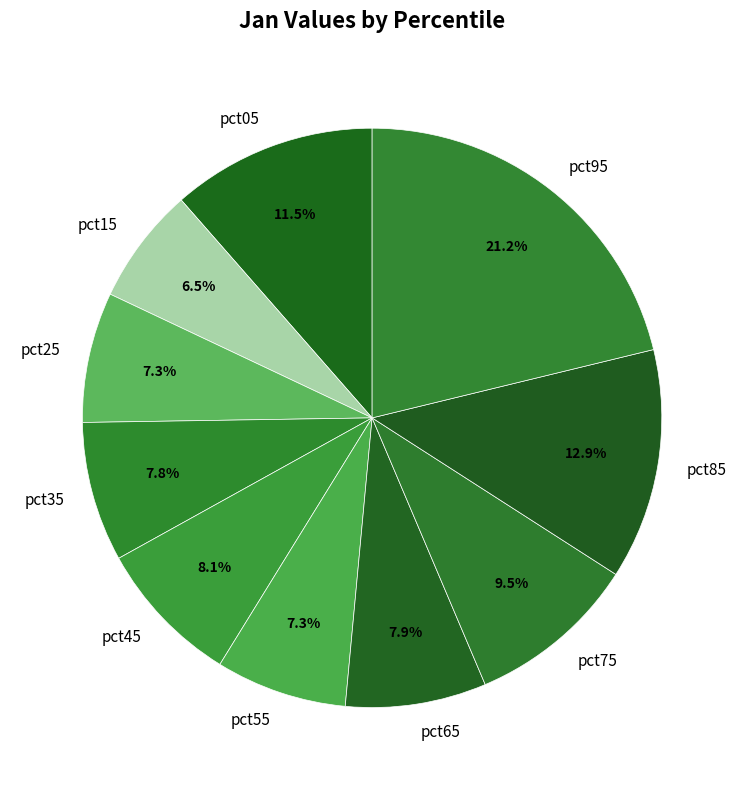

Is there a majority slice in this chart?

No